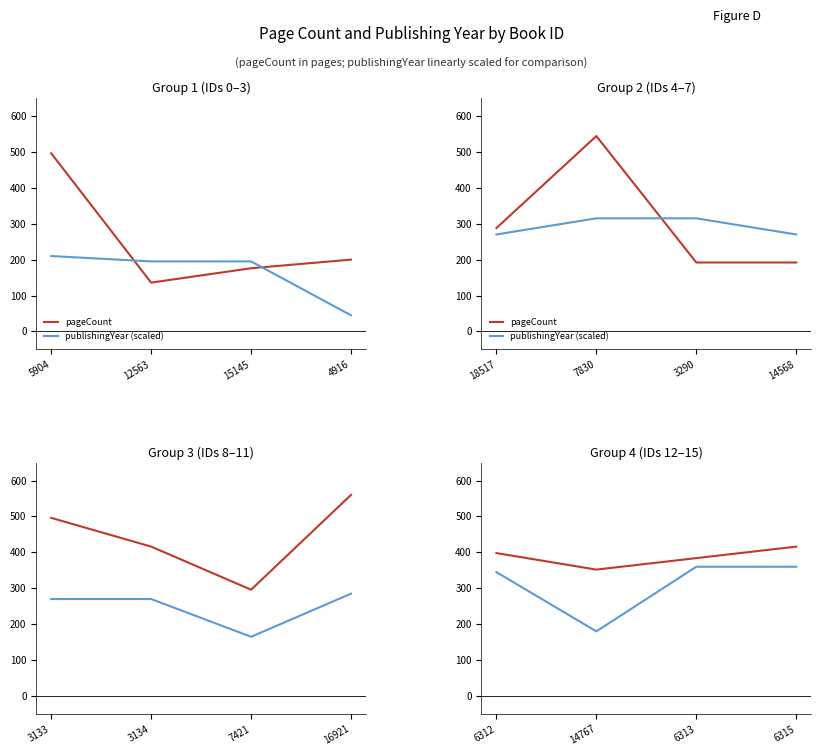

At which category does publishingYear (scaled) reach its first local valley?

14767